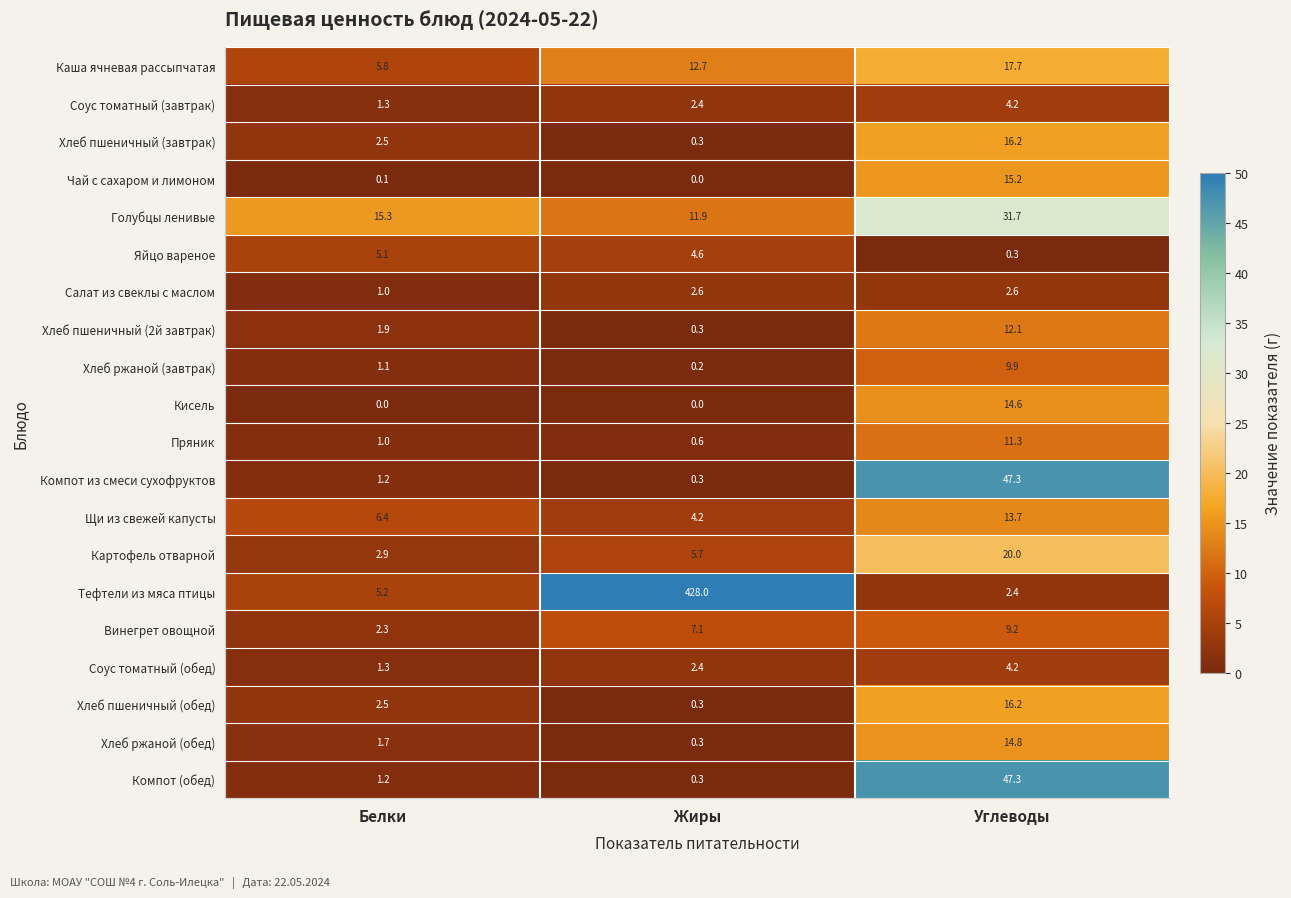

At which label is Хлеб ржаной (обед) closest to 7?

Белки